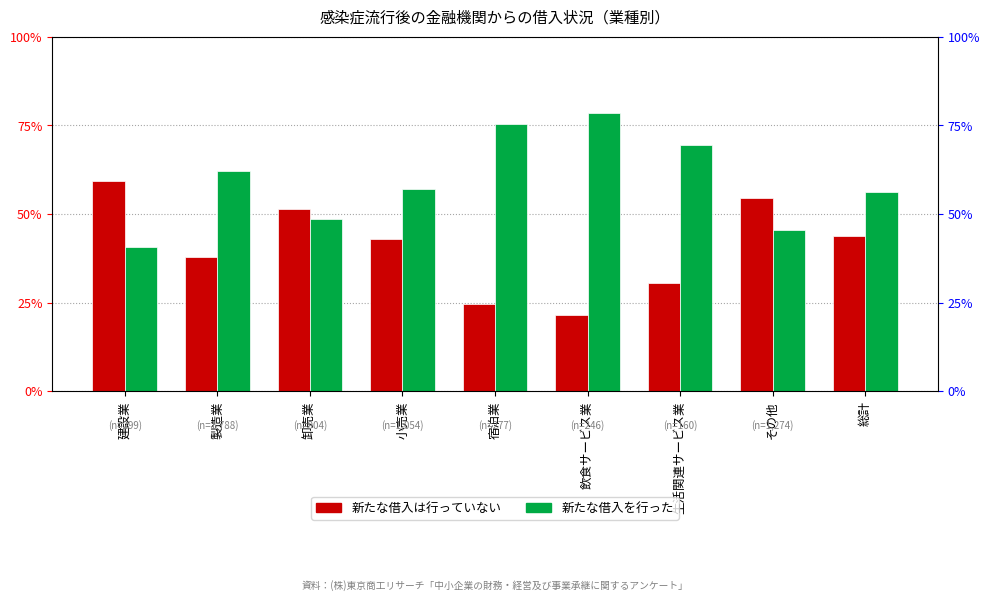

What is the minimum value for 新たな借入は行っていない?

0.2